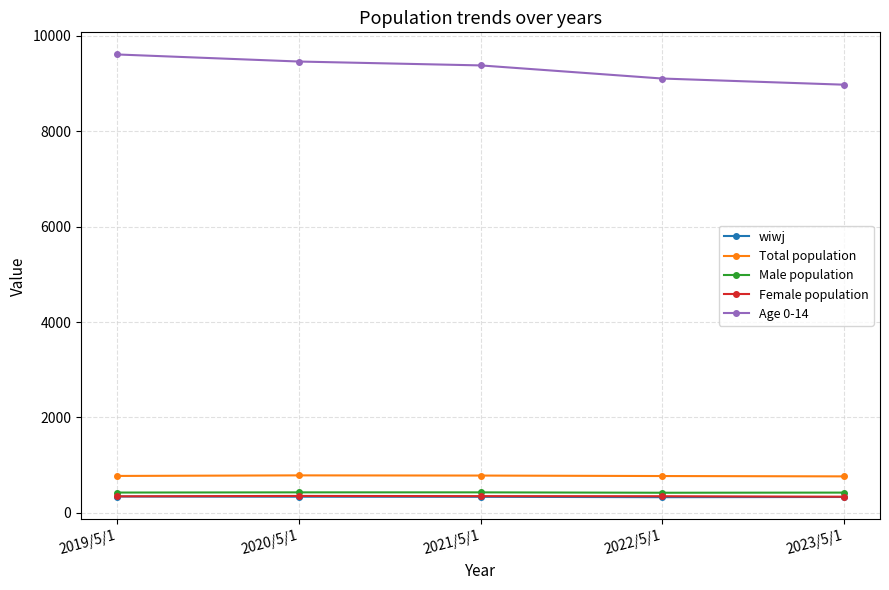

What is the value of the Age 0-14 point at the 4th from the left?

9101